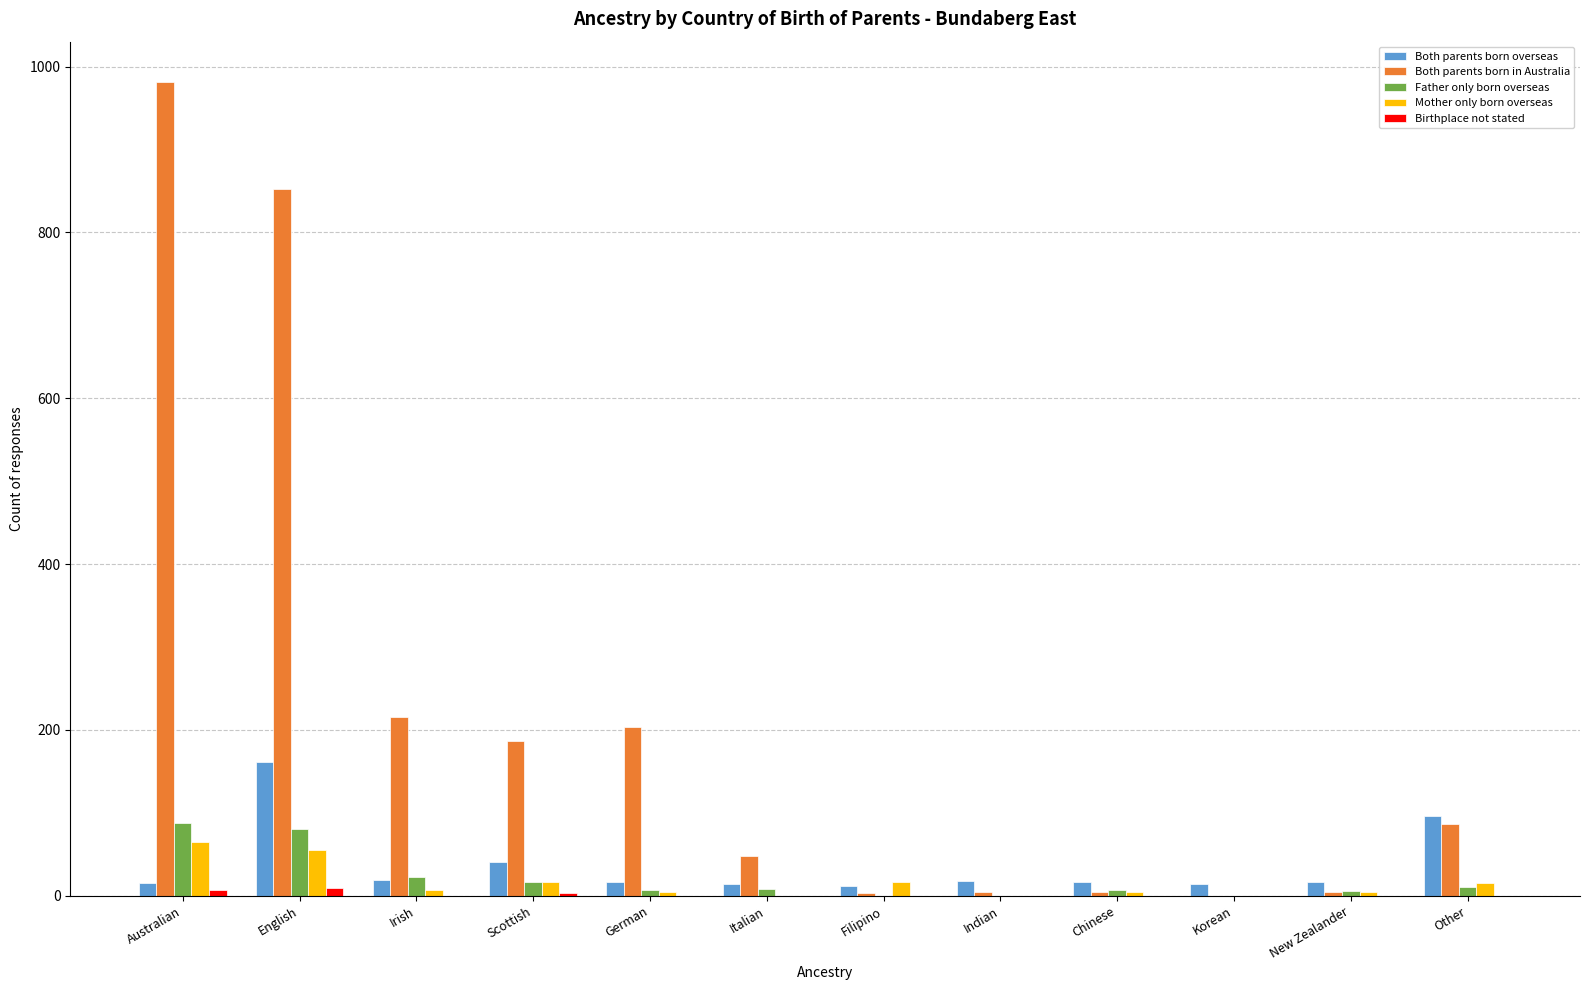

True or false: Father only born overseas has a value of 88 at Australian.

True